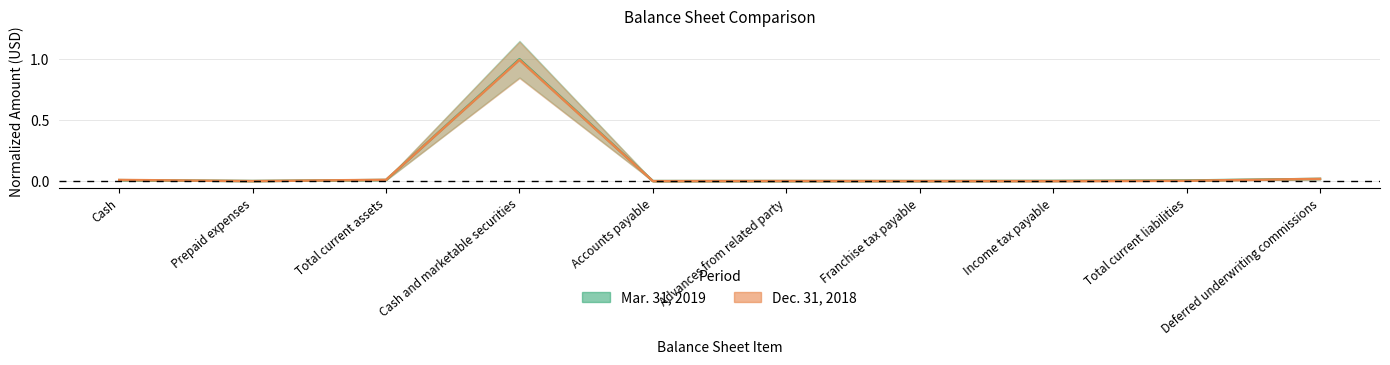

Between which two adjacent categories do Dec. 31, 2018 and Mar. 31, 2019 first intersect?

Cash and Prepaid expenses